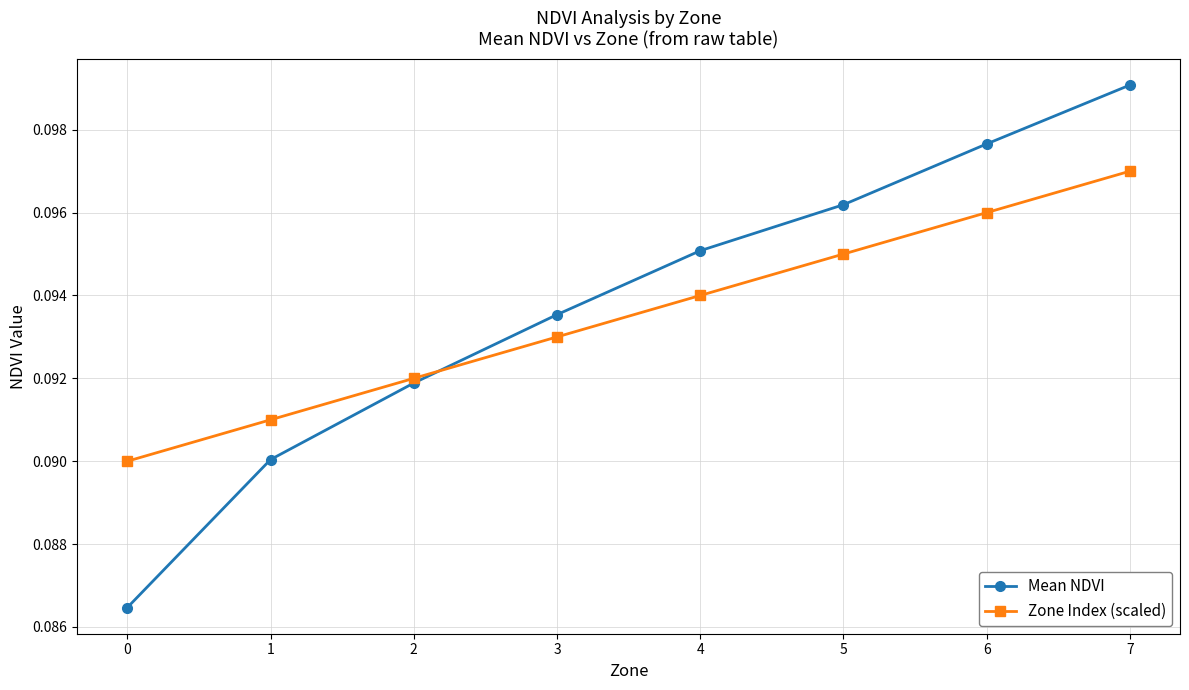

What is the total value across all series at 0?

0.2